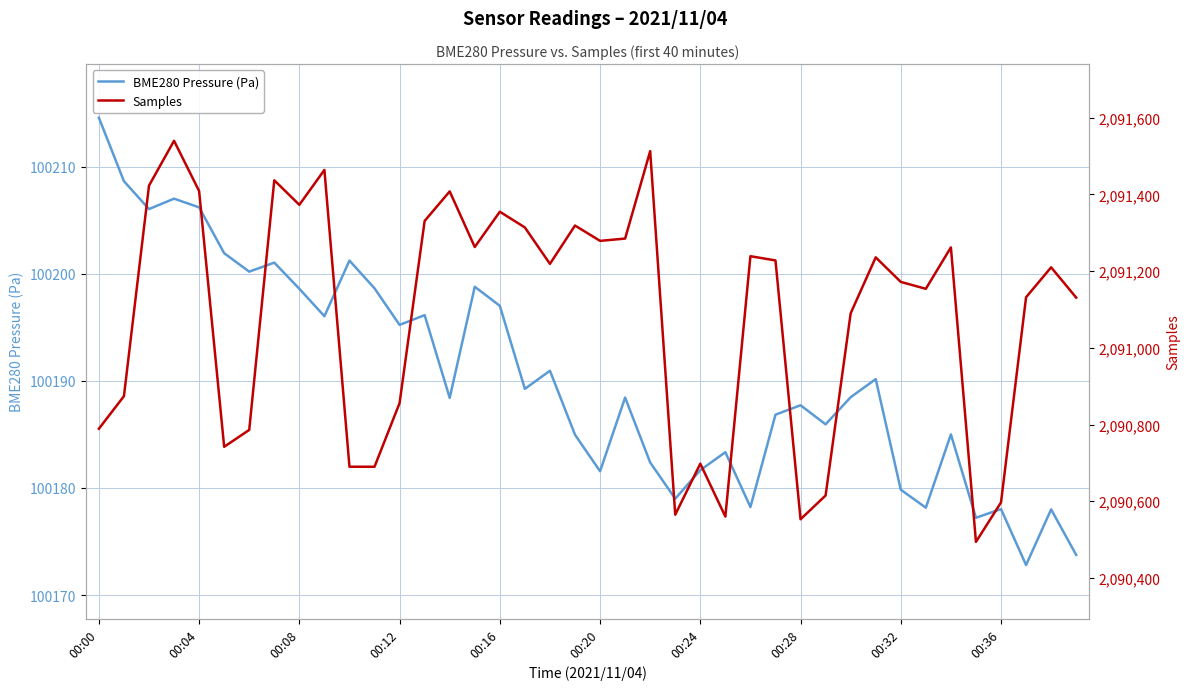

Where does the BME280 Pressure (Pa) series first go above 100188?

00:00